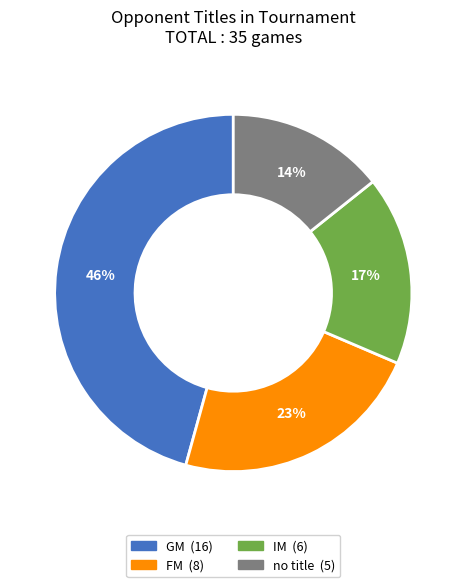

Is there a majority slice in this chart?

No